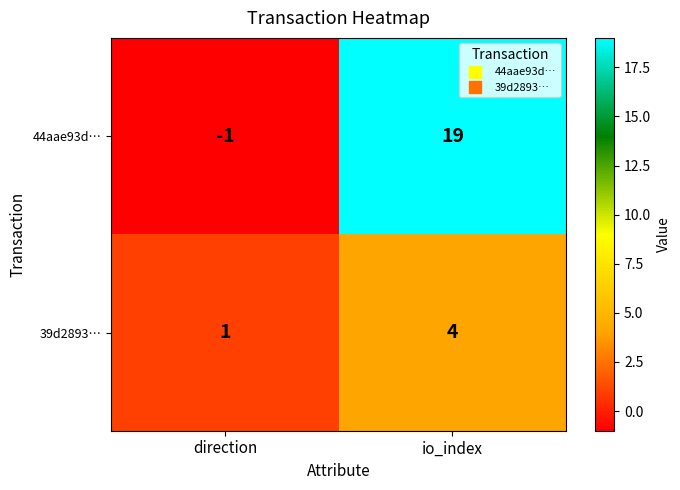

Reading left to right, list all the values displayed in this chart.

44aae93d…: direction=-1	io_index=19
39d2893…: direction=1	io_index=4